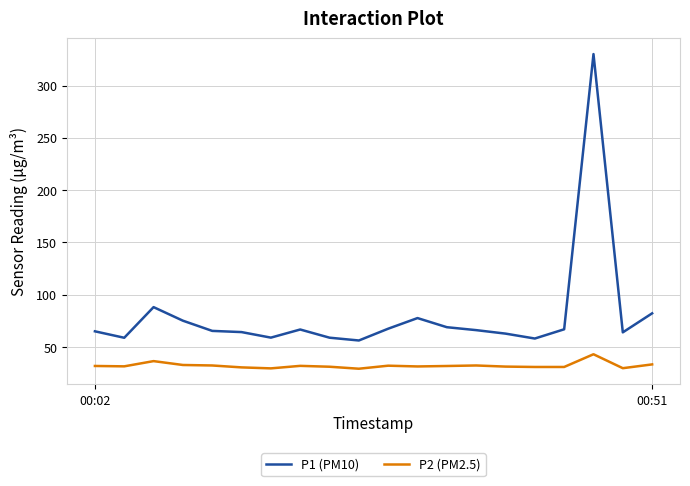

How many lines are shown in the chart?

2